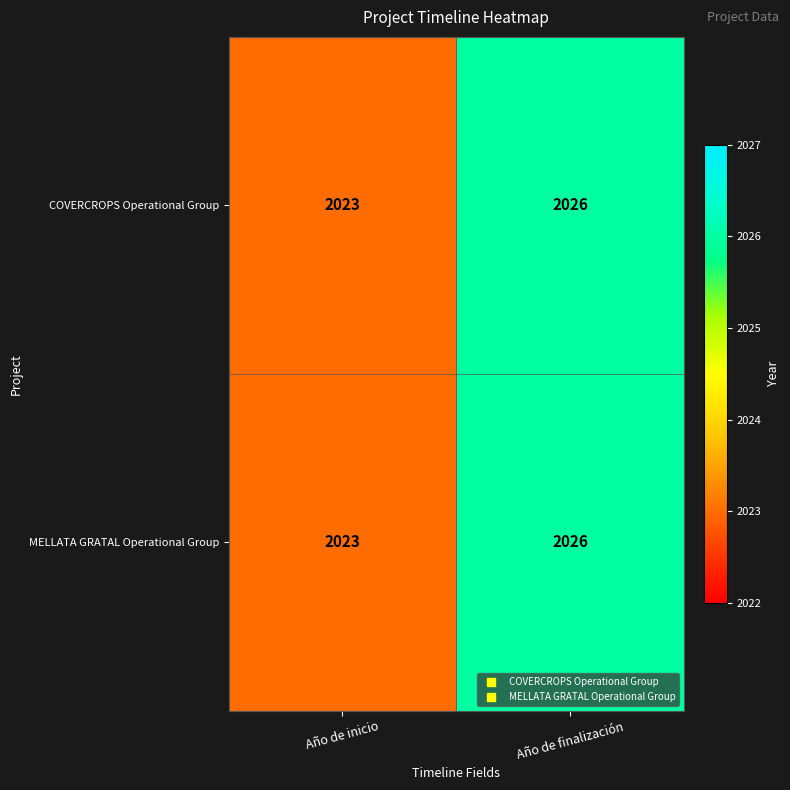

What value does the COVERCROPS Operational Group series have at Año de inicio?

2023